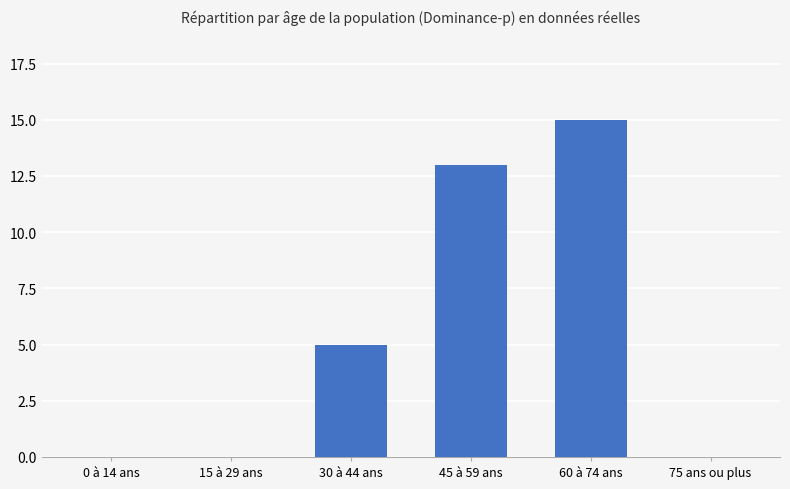

What is the sum of the values at 0 à 14 ans and 60 à 74 ans?

15